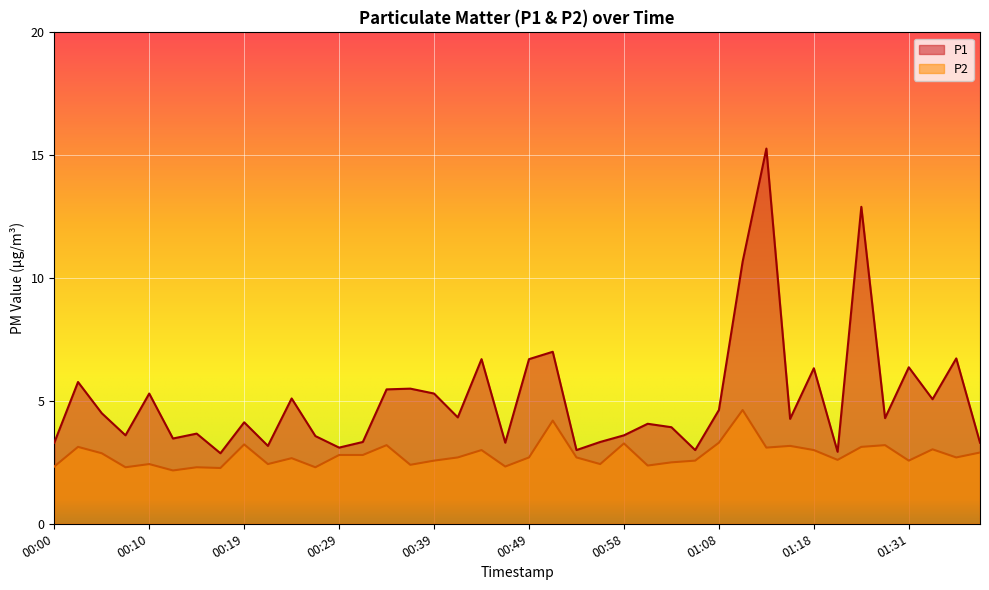

What are all the series names shown in the legend?

P1, P2